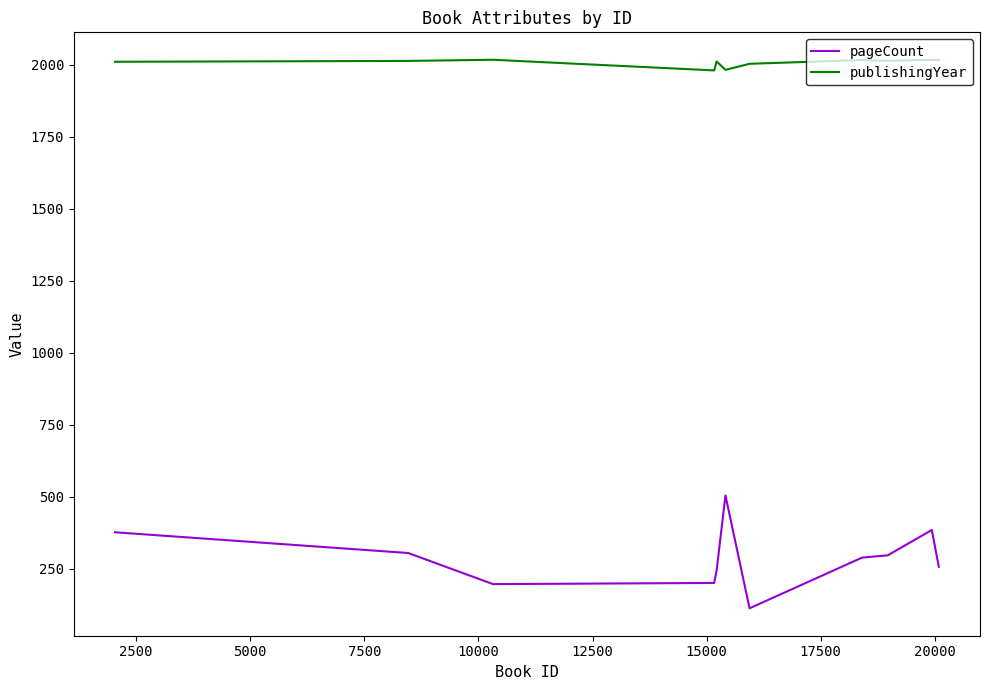

Which series has the widest spread of values?

pageCount